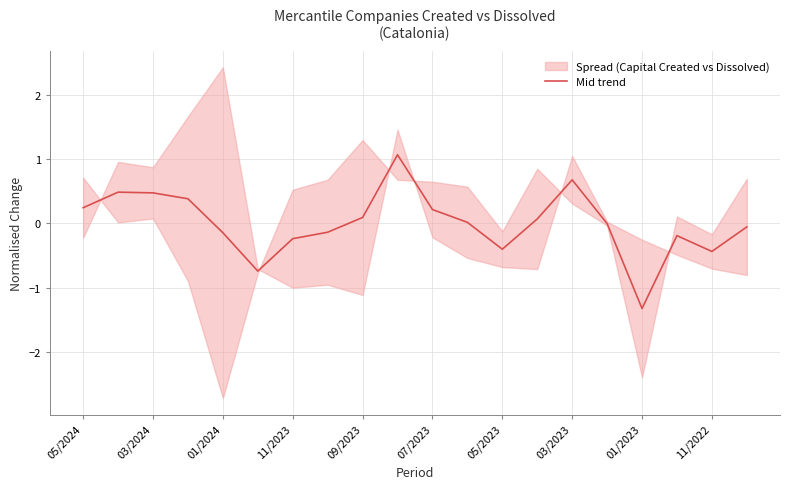

The value of Mid trend at 05/2023 is -0.4. True or false?

True